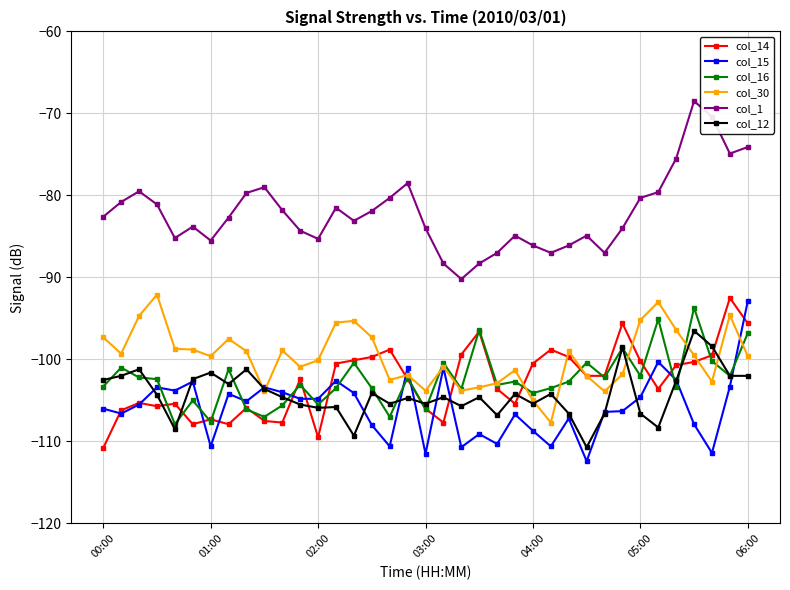

Which series ends up on top after the final intersection of col_14 and col_30?

col_14